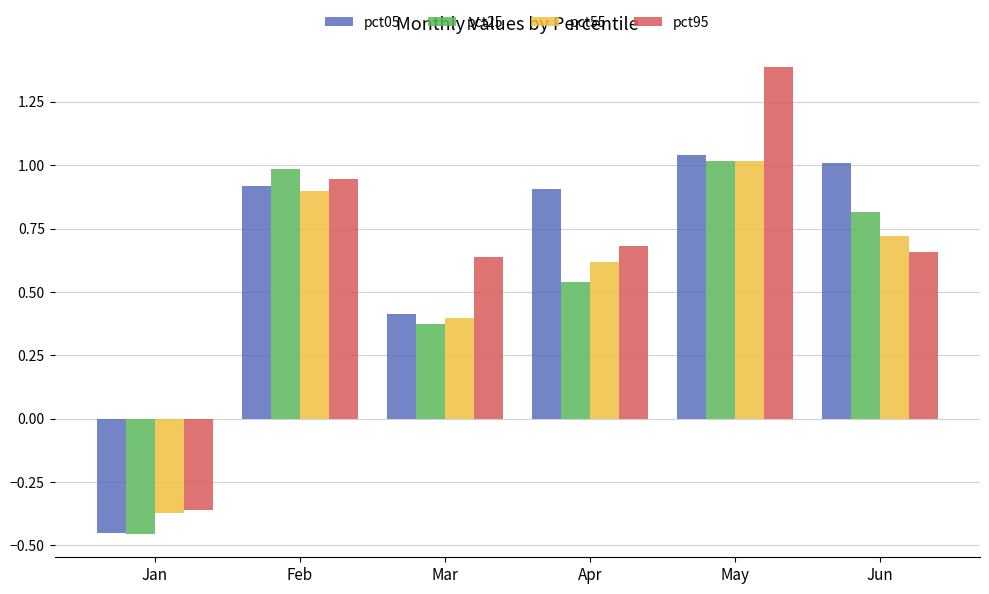

Where is pct95 nearest to the value 0?

Jan